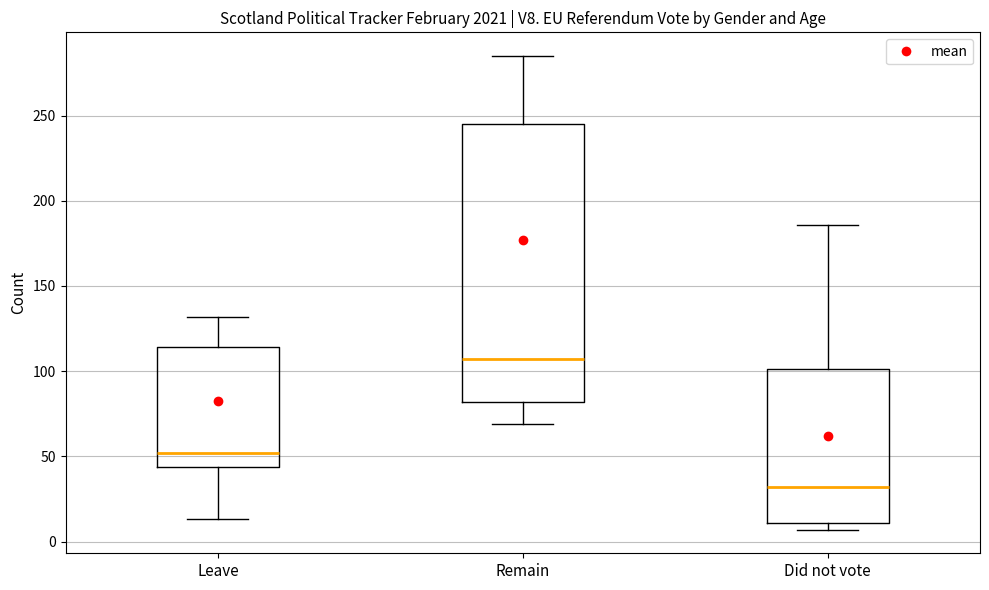

Where is the lower edge of the box for Leave on the y-axis? The values are not printed on the chart, so give them approximately, as read against the axis.

45